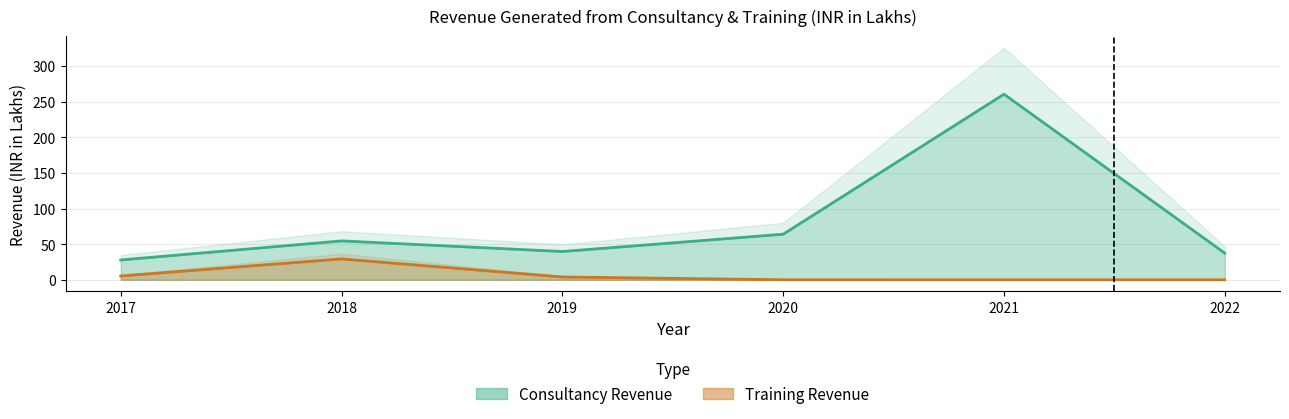

True or false: Consultancy Revenue has more than 0 points higher than both neighbors.

True